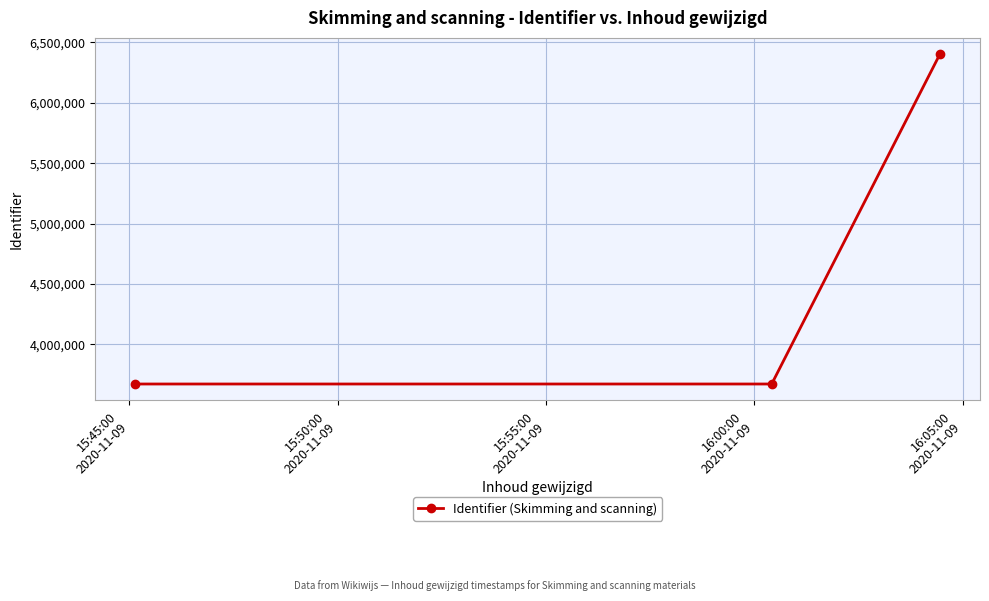

What is the smallest value displayed?

3672489